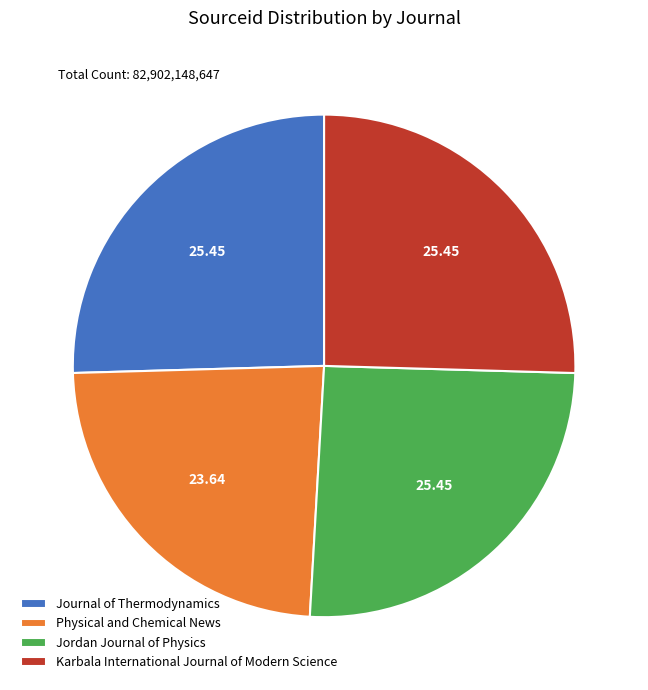

What is the smallest slice in the pie chart?

Physical and Chemical News